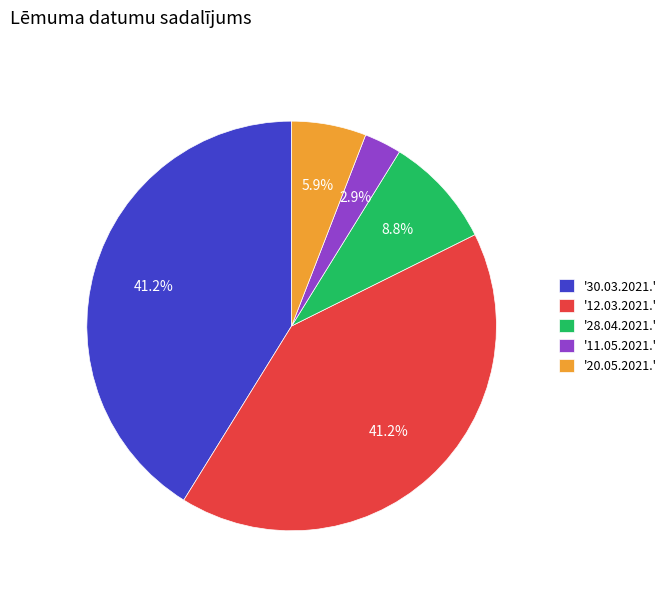

Does '28.04.2021.' represent more than half of the total?

No